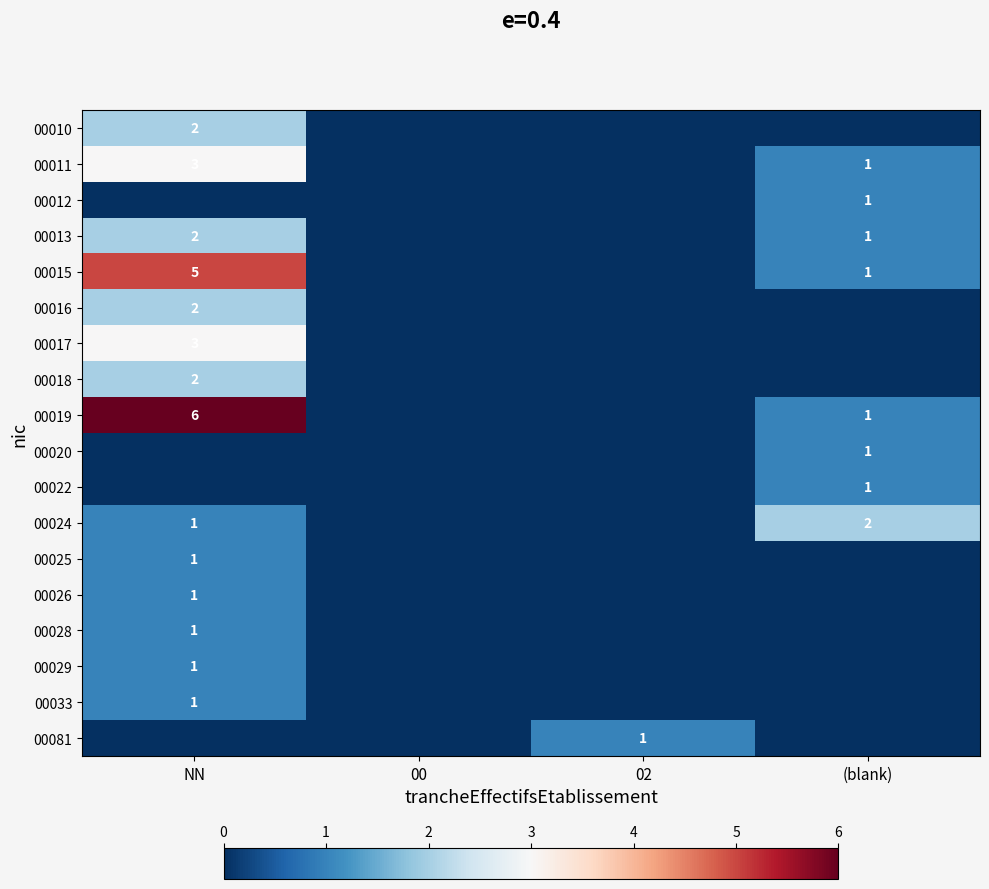

The 00016 series shows 1 at NN. True or false?

False